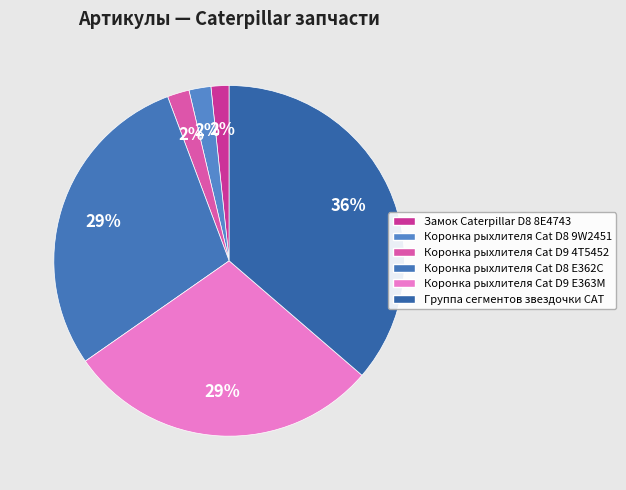

True or false: Коронка рыхлителя Cat D8 9W2451 accounts for 7% of the total.

False